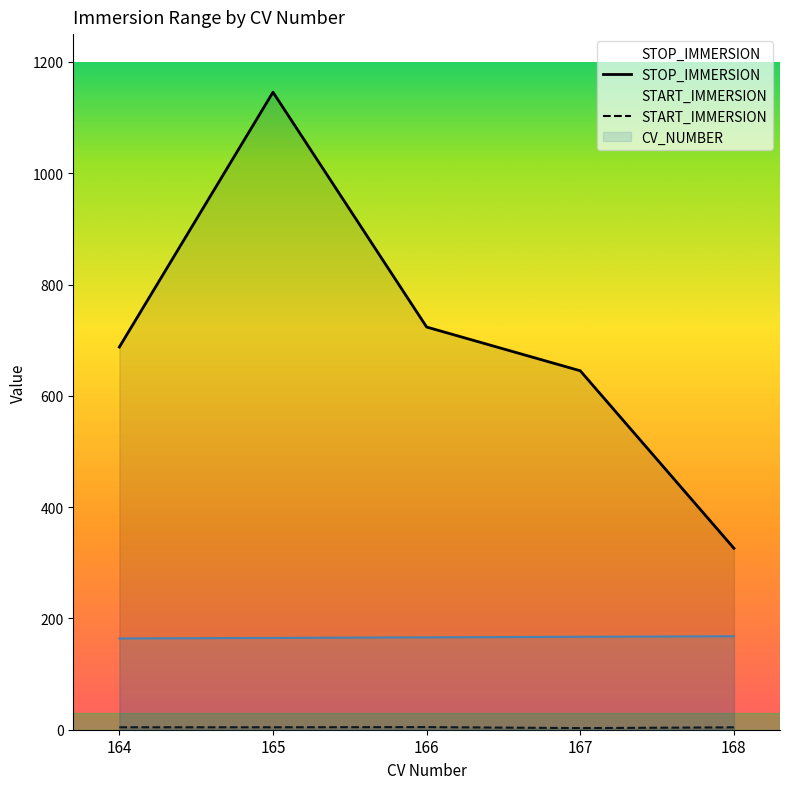

The STOP_IMMERSION series shows 985.5 at 166. True or false?

False